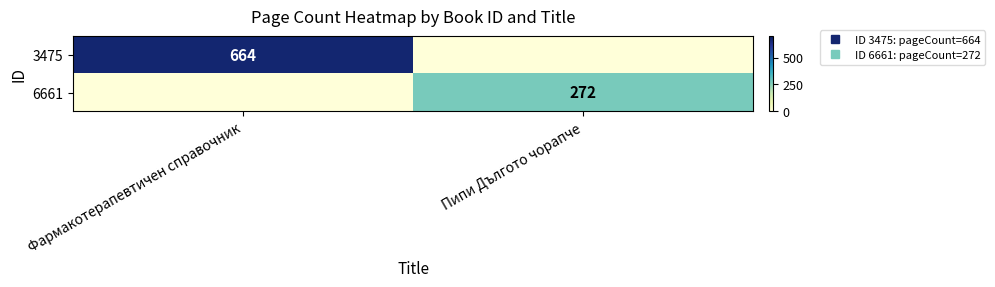

What is the average value of the 6661 series?

136